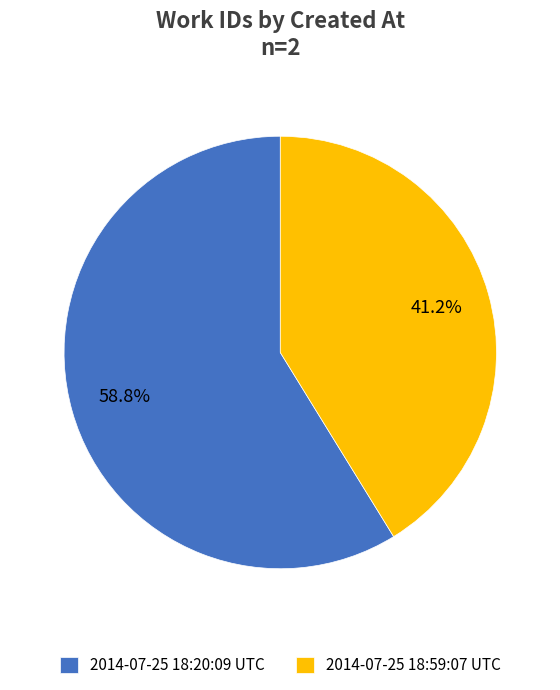

Is it true that 2014-07-25 18:59:07 UTC is 41% of the pie?

True